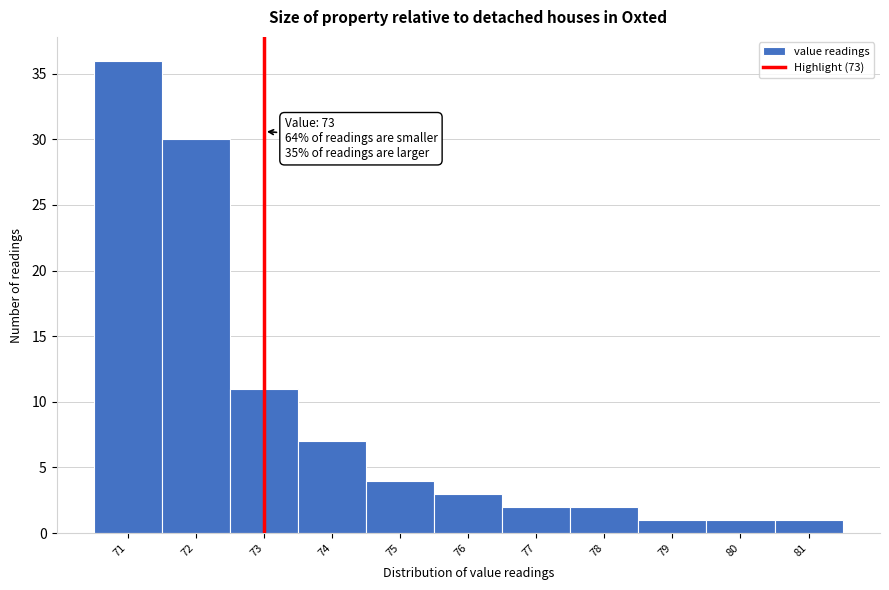

Which range on the x-axis has the tallest bar?

70.5 to 71.5